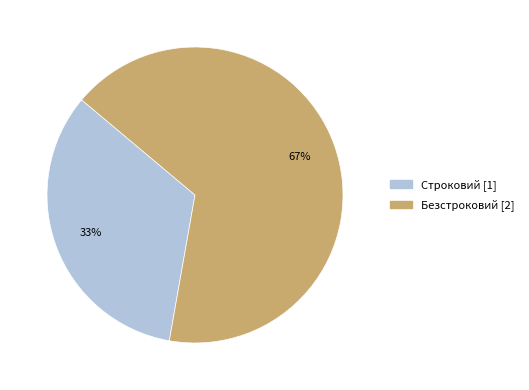

To the nearest percent, what portion does Строковий represent?

33%